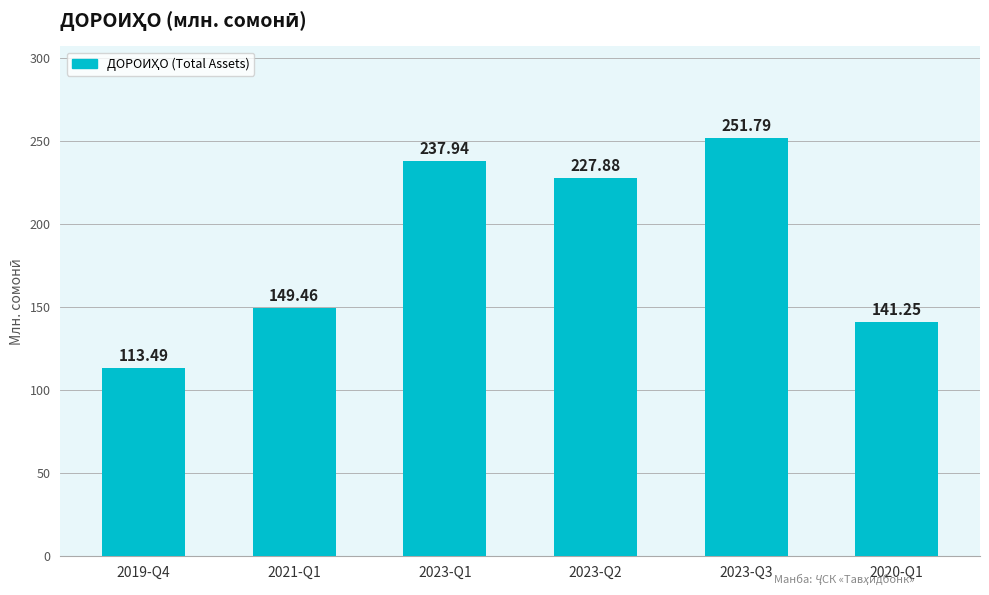

Rank the categories by value from lowest to highest.

2019-Q4, 2020-Q1, 2021-Q1, 2023-Q2, 2023-Q1, 2023-Q3